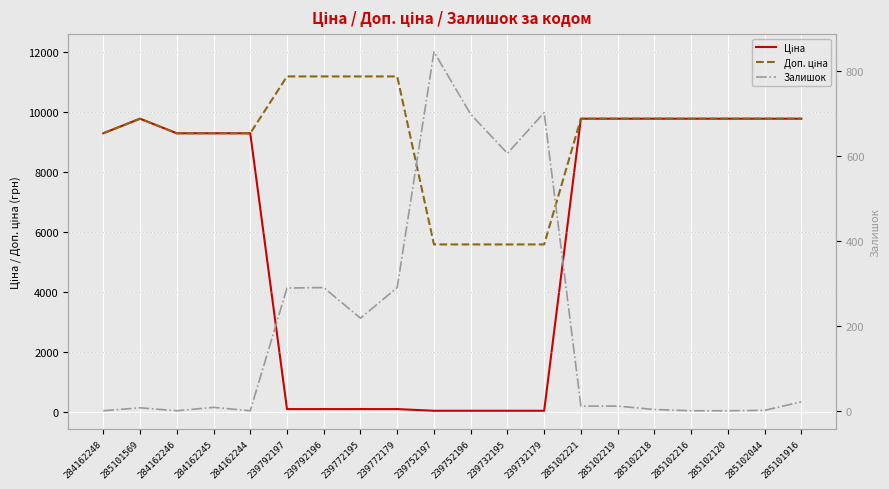

What is the greatest value displayed?

11182.0